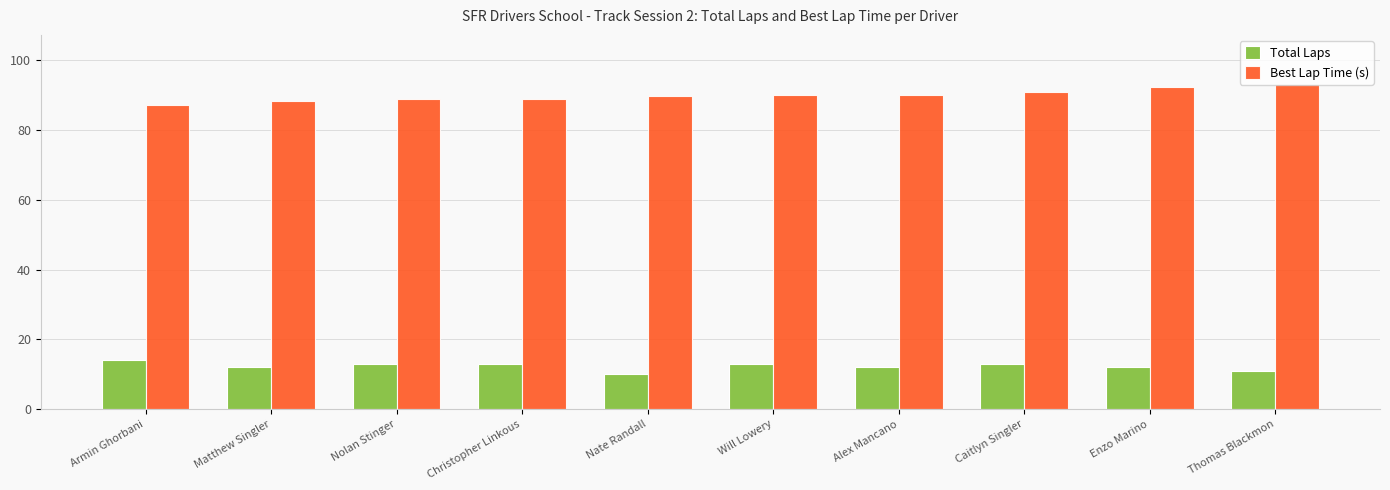

True or false: Total Laps has a value of 13.0 at Christopher Linkous.

True